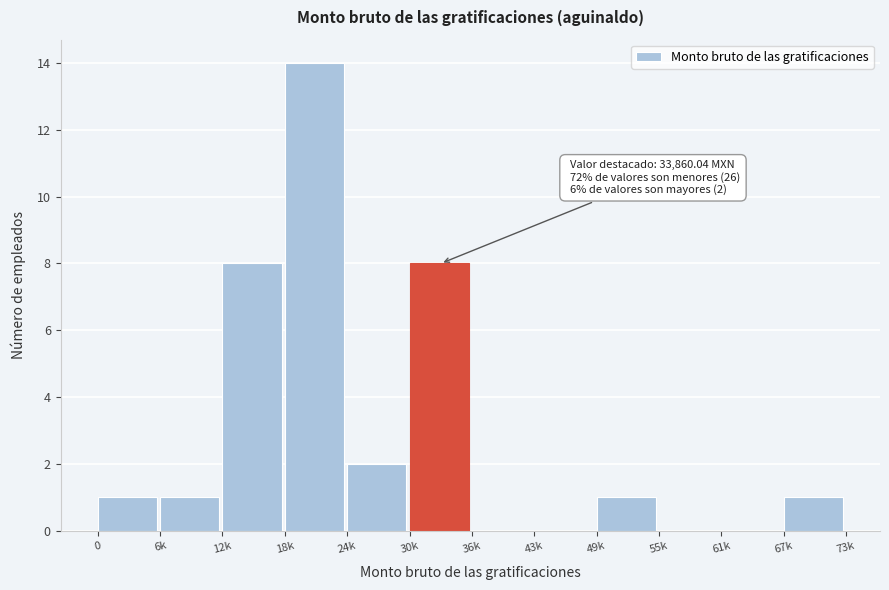

Reading right to left, list all the values displayed in this chart.

67k=1	61k=0	55k=0	49k=1	43k=0	36k=0	30k=8	24k=2	18k=14	12k=8	6k=1	0=1